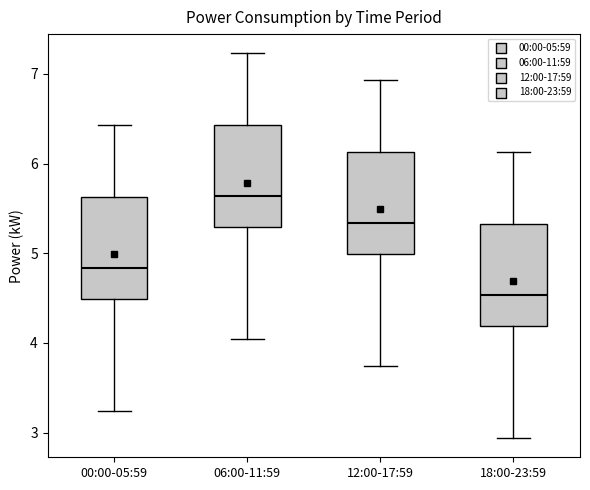

Which box has the highest median line?

06:00-11:59